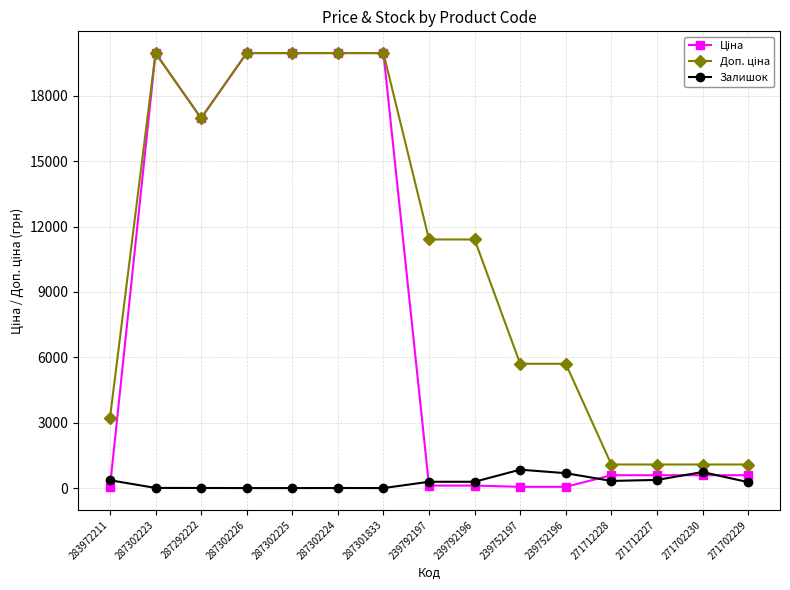

What is the sum of the Залишок values at 283972211 and 287302223?

367.0